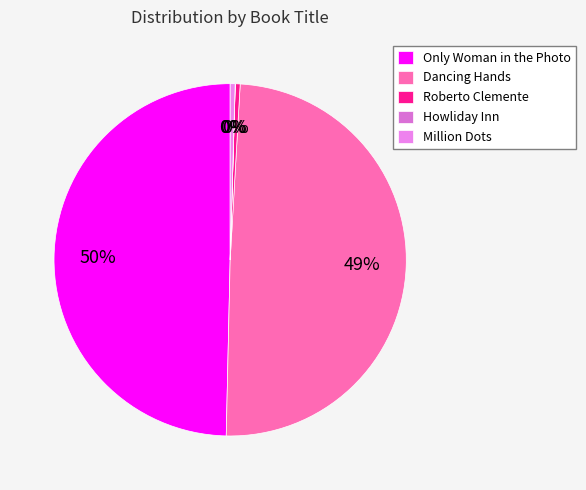

True or false: Million Dots accounts for 1% of the total.

False